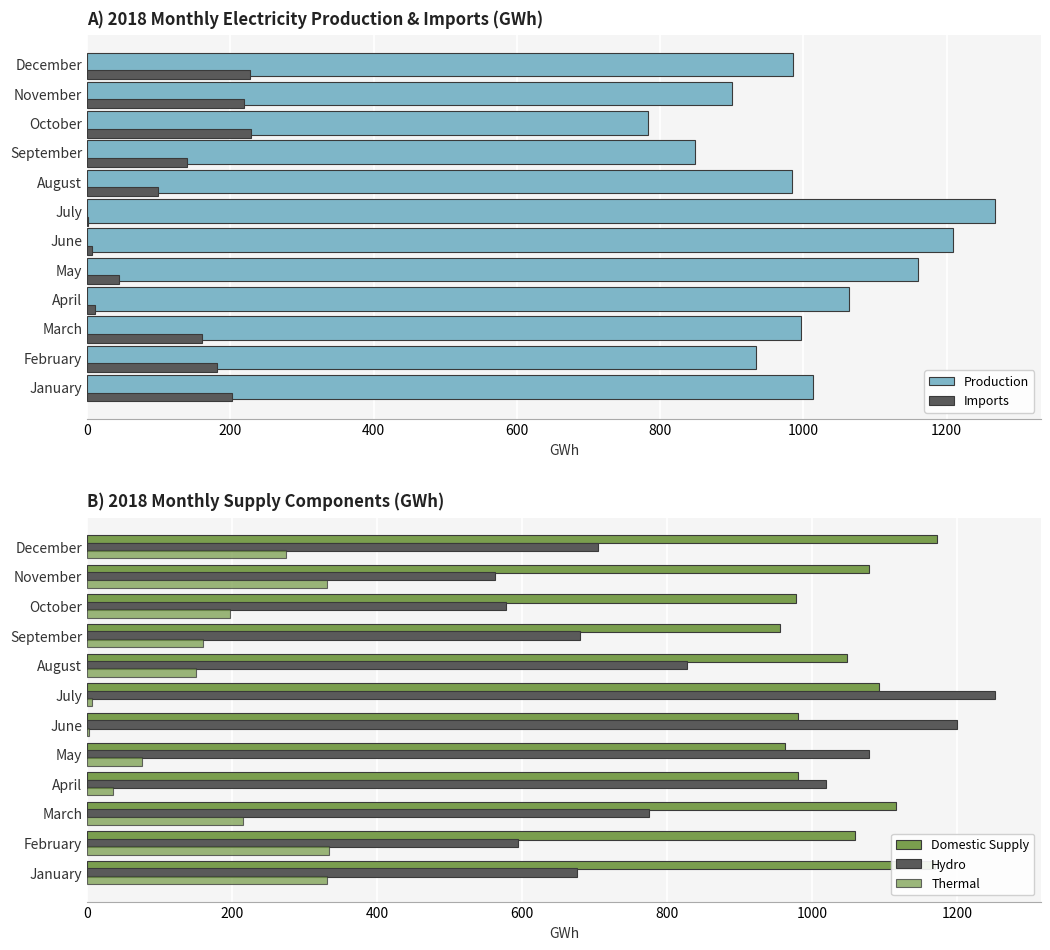

Count the number of data series in this chart.

5